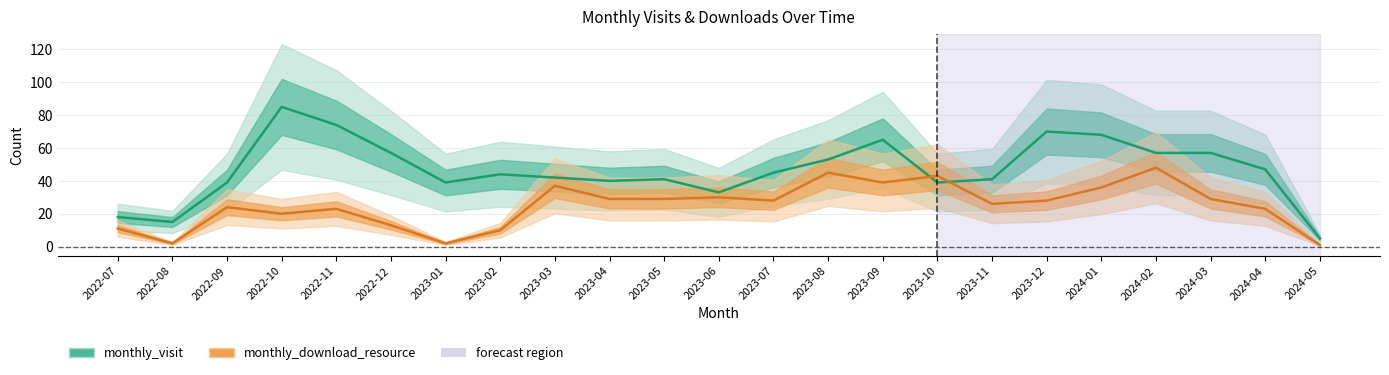

Does the chart display data point markers on the line(s)?

No